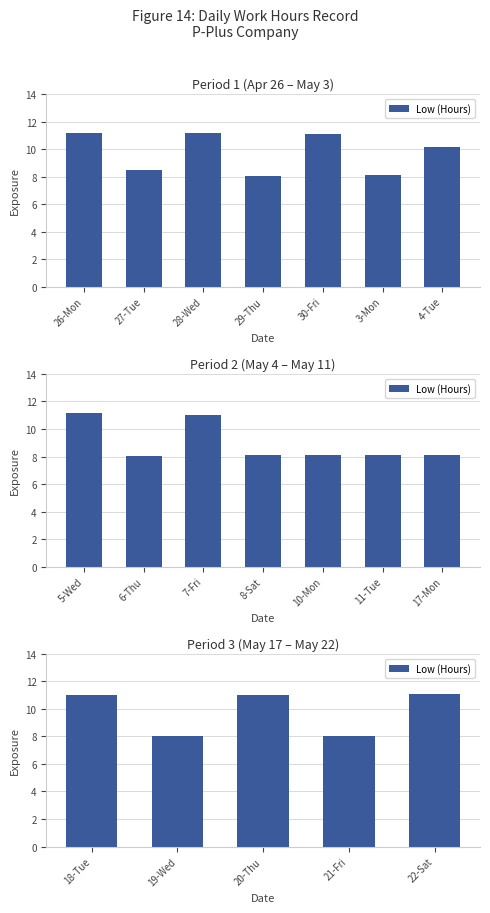

Between 22-Sat and 18-Tue, which is larger?

22-Sat